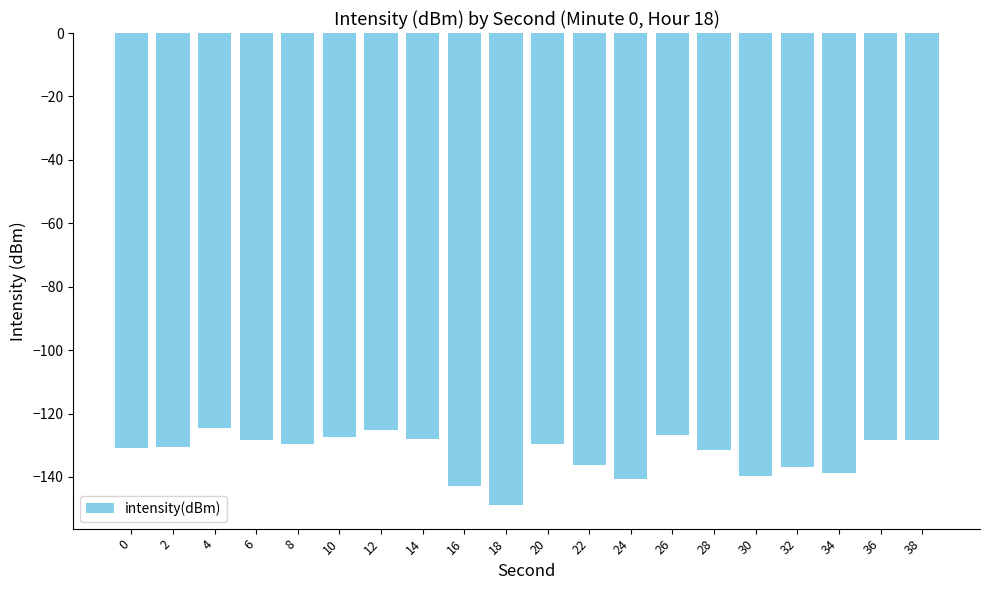

What is the difference between the maximum and second lowest values?

18.2